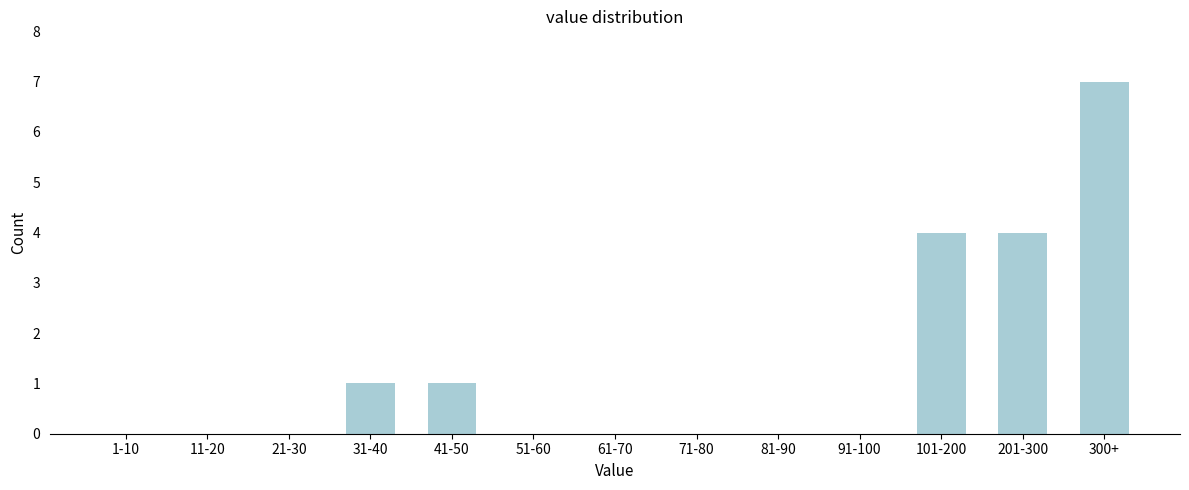

Reading left to right, transcribe all the data shown in this chart.

1-10=0	11-20=0	21-30=0	31-40=1	41-50=1	51-60=0	61-70=0	71-80=0	81-90=0	91-100=0	101-200=4	201-300=4	300+=7